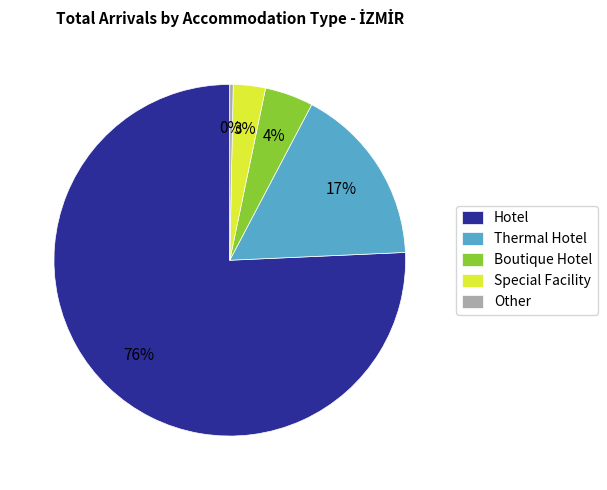

What is the ratio of the value at Special Facility to the value at Thermal Hotel?

0.2